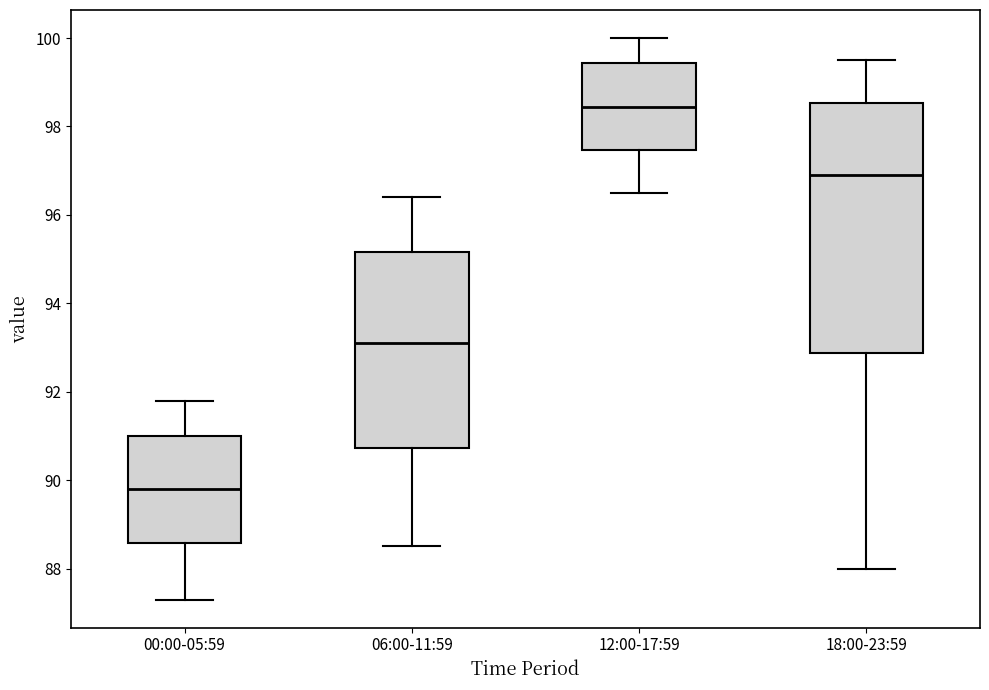

Where does the median line of the box for 12:00-17:59 sit on the y-axis? The values are not printed on the chart, so give them approximately, as read against the axis.

98.4